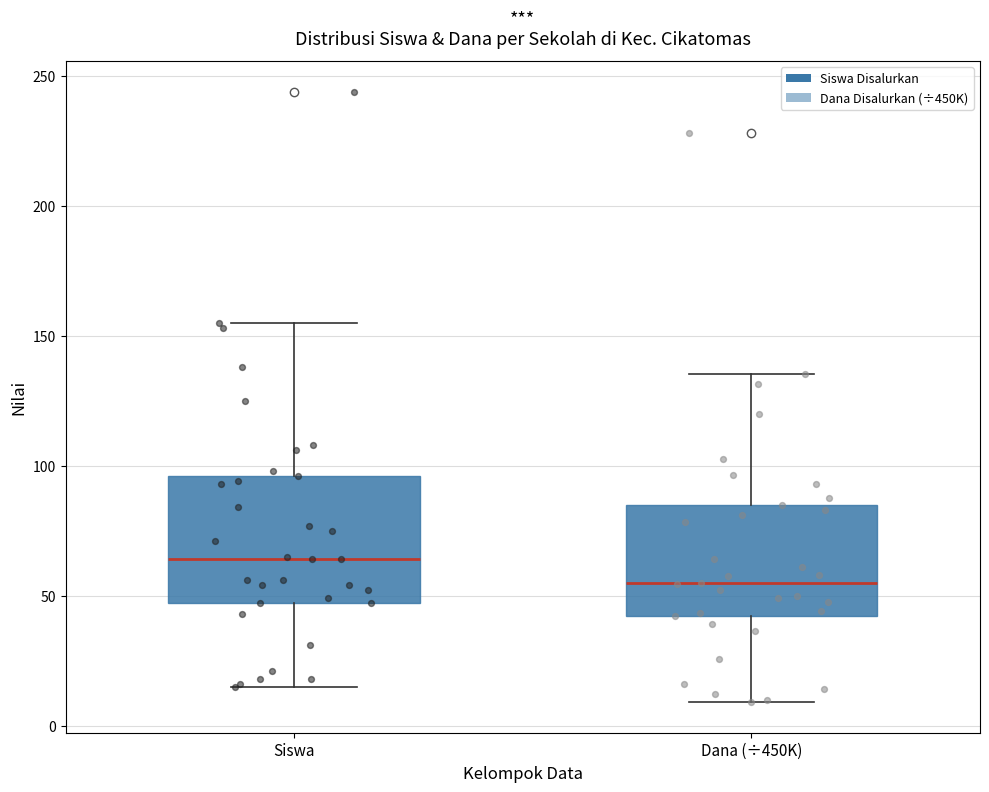

Reading left to right, read every box against the y-axis: the position of its median line, the range the box covers, and the ends of its whiskers. The values are not printed on the chart, so give them approximately, as read against the axis.

Siswa: median 65, box 45 to 95, whiskers 15 to 155
Dana (÷450K): median 55, box 40 to 85, whiskers 10 to 135